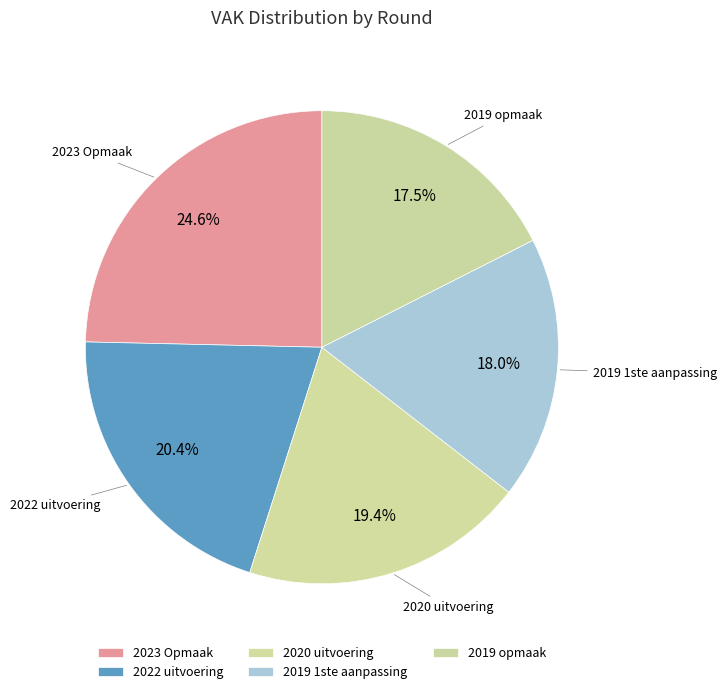

How many segments does this pie chart have?

5